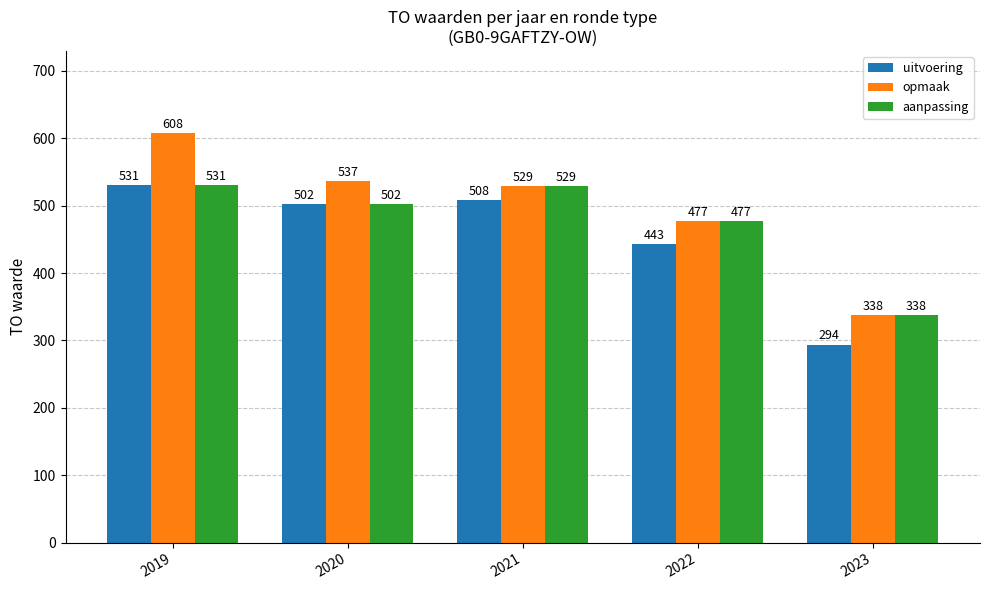

What is the smallest value displayed?

294